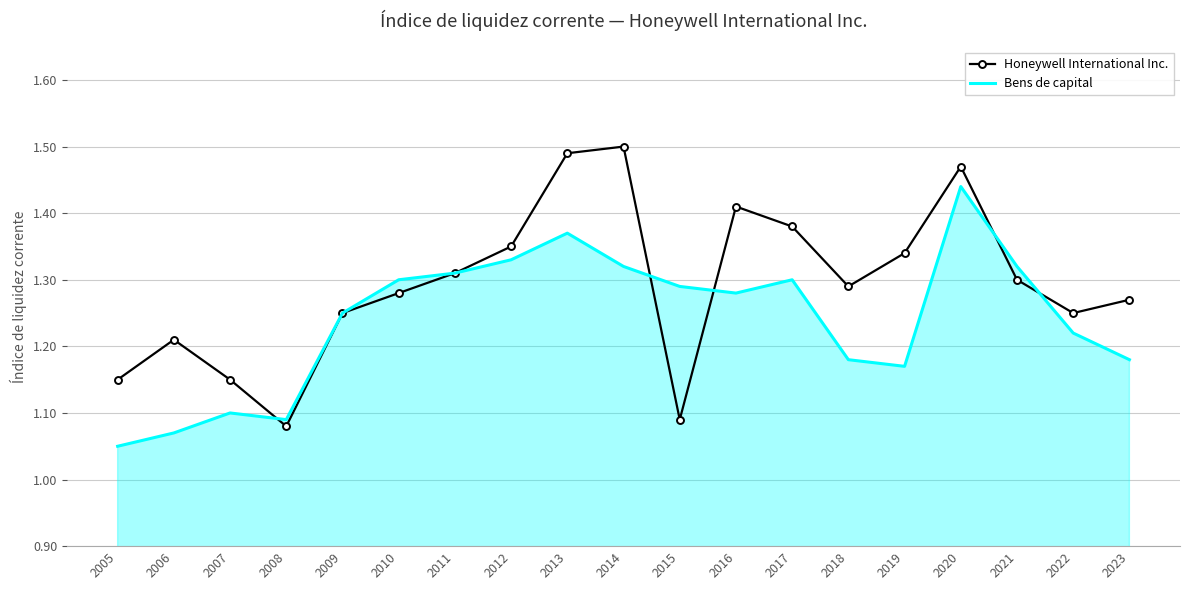

Which series has the widest spread of values?

Honeywell International Inc.